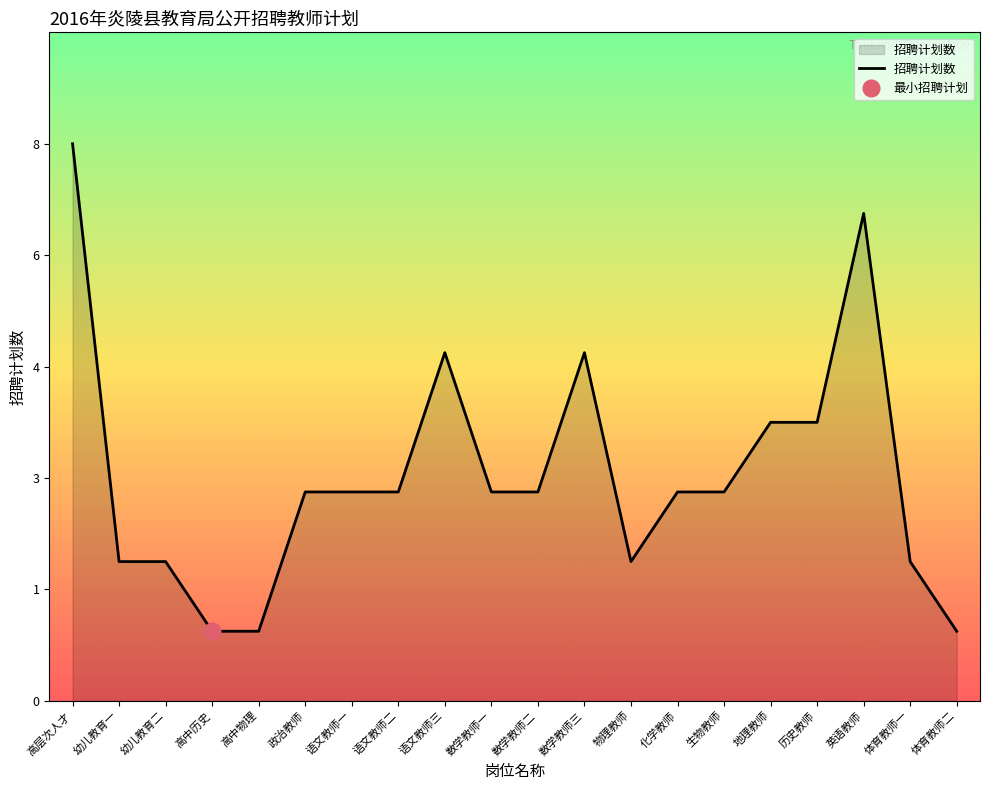

Read the value at 物理教师.

2